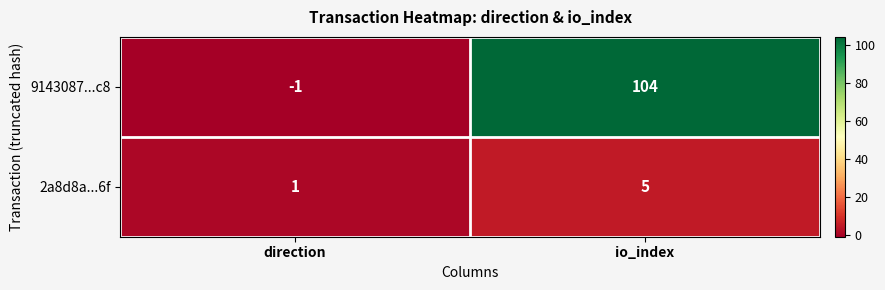

Reading right to left, list all the values displayed in this chart.

9143087...c8: 104	-1
2a8d8a...6f: 5	1